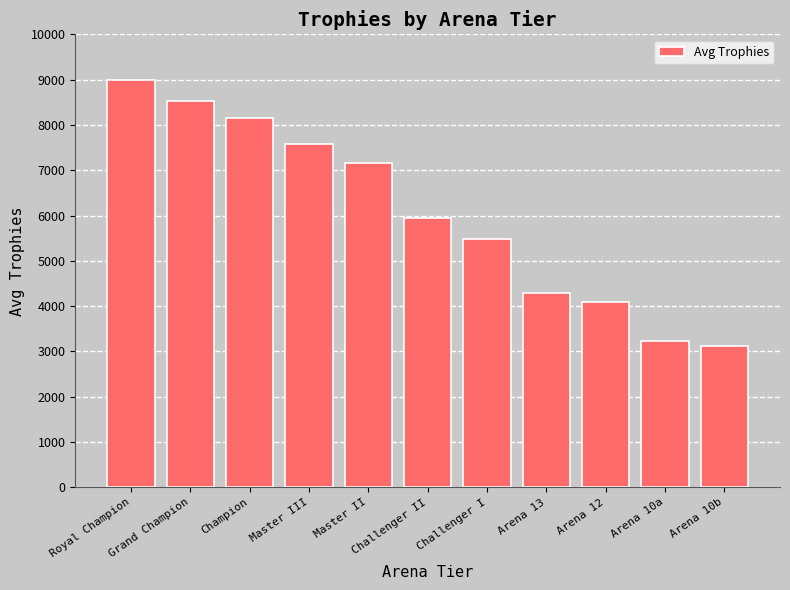

Are the bars horizontal?

No